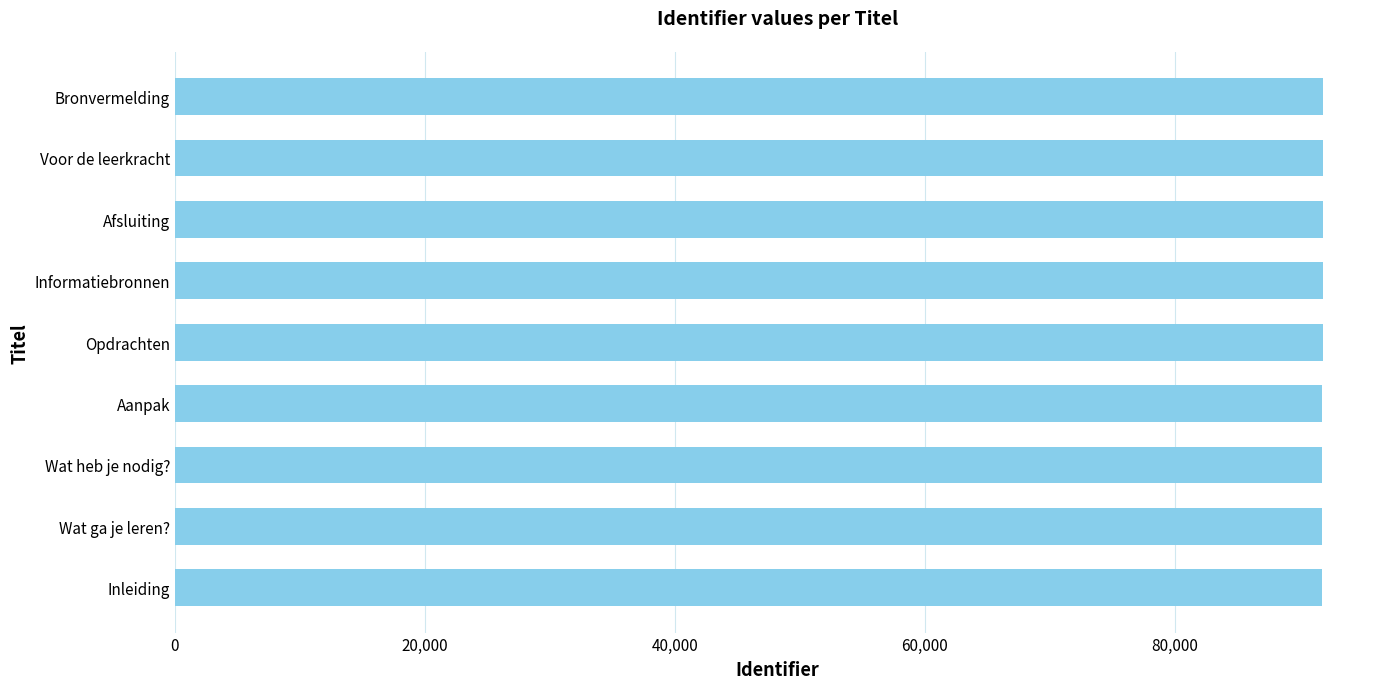

Are the bars grouped side by side (vs. stacked)?

No